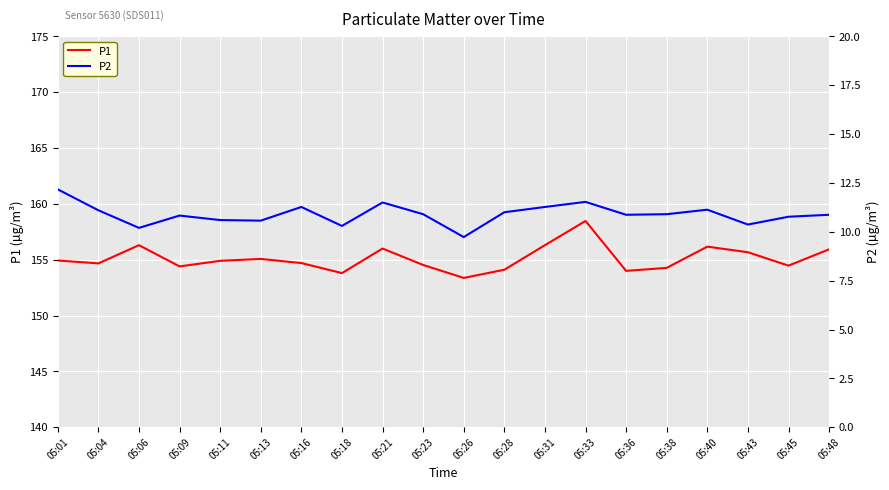

Reading right to left, extract all data points from this chart.

P1: 05:48=155.9	05:45=154.5	05:43=155.7	05:40=156.2	05:38=154.3	05:36=154.0	05:33=158.5	05:31=156.3	05:28=154.1	05:26=153.4	05:23=154.5	05:21=156.0	05:18=153.8	05:16=154.7	05:13=155.1	05:11=154.9	05:09=154.4	05:06=156.3	05:04=154.7	05:01=154.9
P2: 05:48=10.9	05:45=10.8	05:43=10.4	05:40=11.1	05:38=10.9	05:36=10.9	05:33=11.5	05:31=11.3	05:28=11.0	05:26=9.7	05:23=10.9	05:21=11.5	05:18=10.3	05:16=11.3	05:13=10.6	05:11=10.6	05:09=10.8	05:06=10.2	05:04=11.1	05:01=12.2